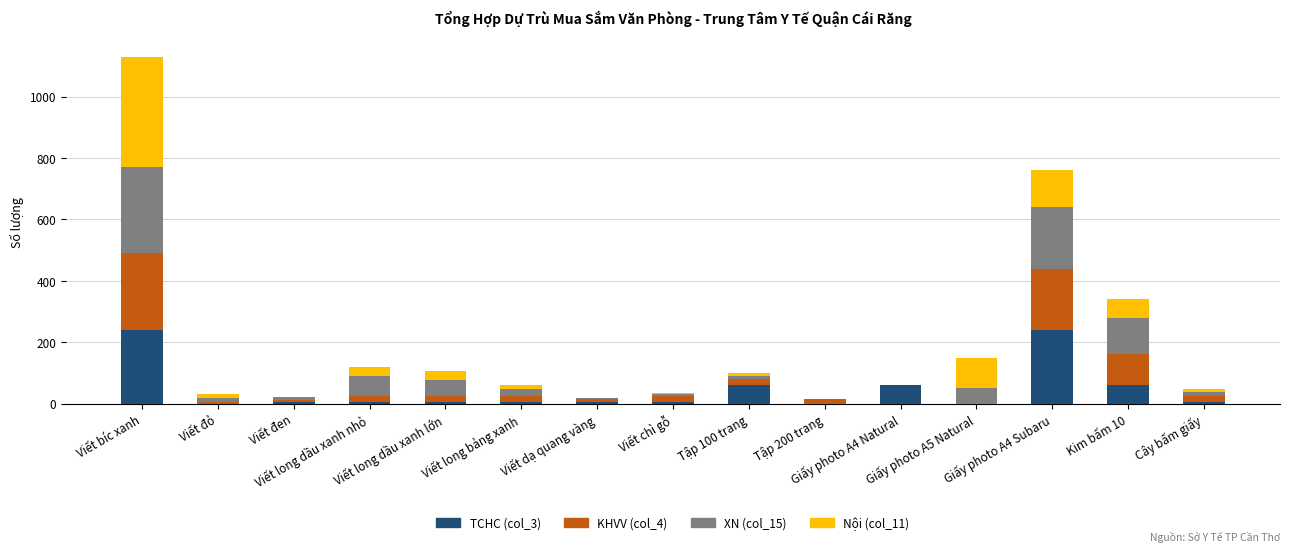

The Nội (col_11) series shows 360 at Viết bíc xanh. True or false?

True